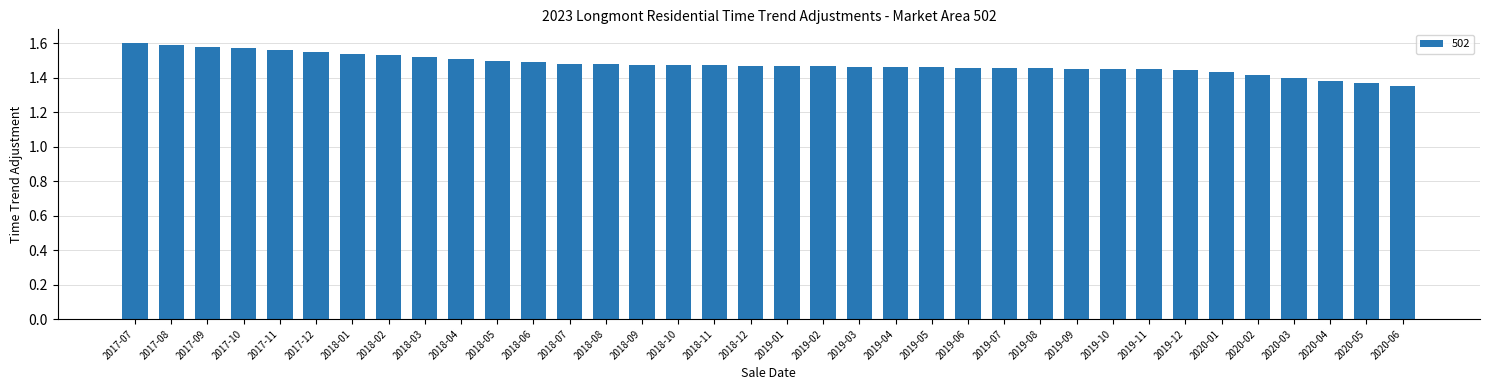

What position from the right is 2018-01?

30